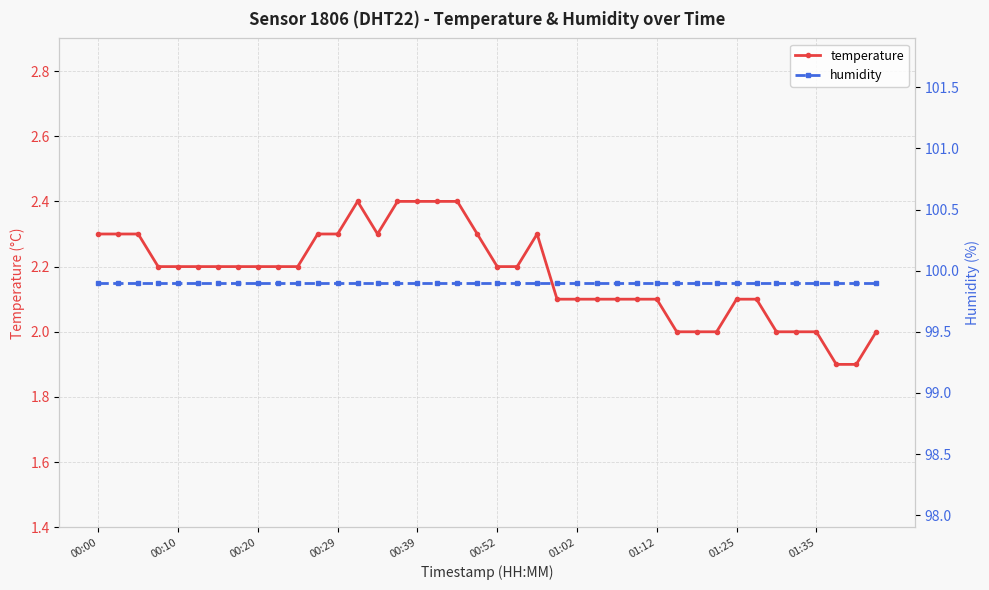

The temperature series shows 2.1 at 25. True or false?

True